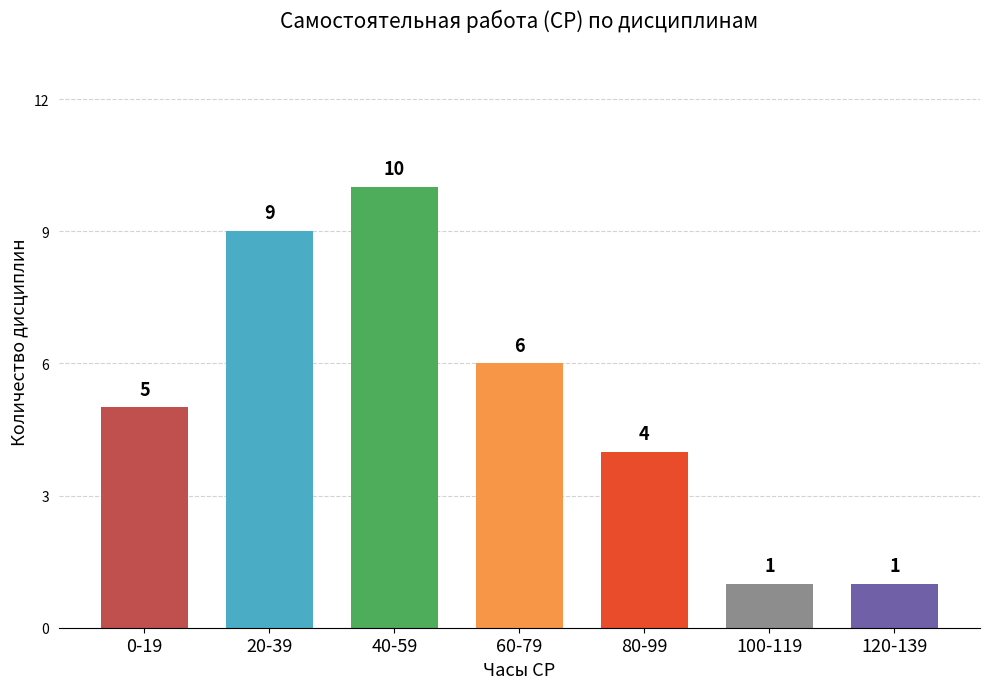

Reading left to right, extract all data points from this chart.

5	9	10	6	4	1	1